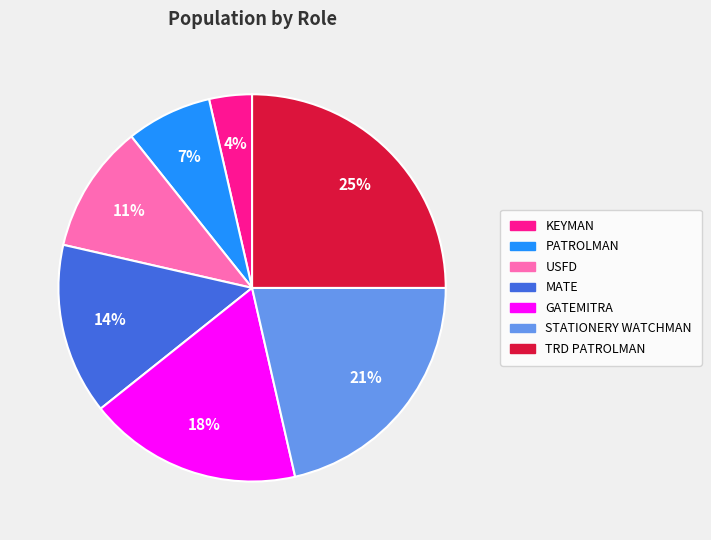

Count the number of slices in the pie.

7